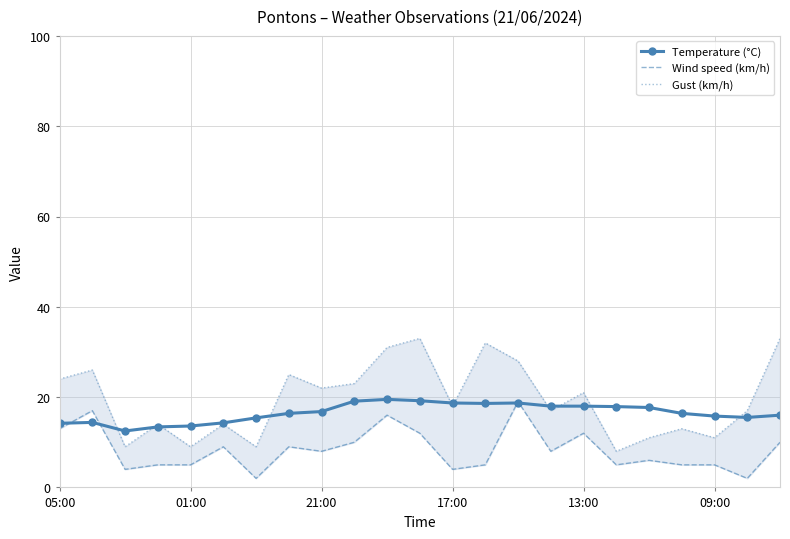

What is the minimum value for Temperature (°C)?

12.5